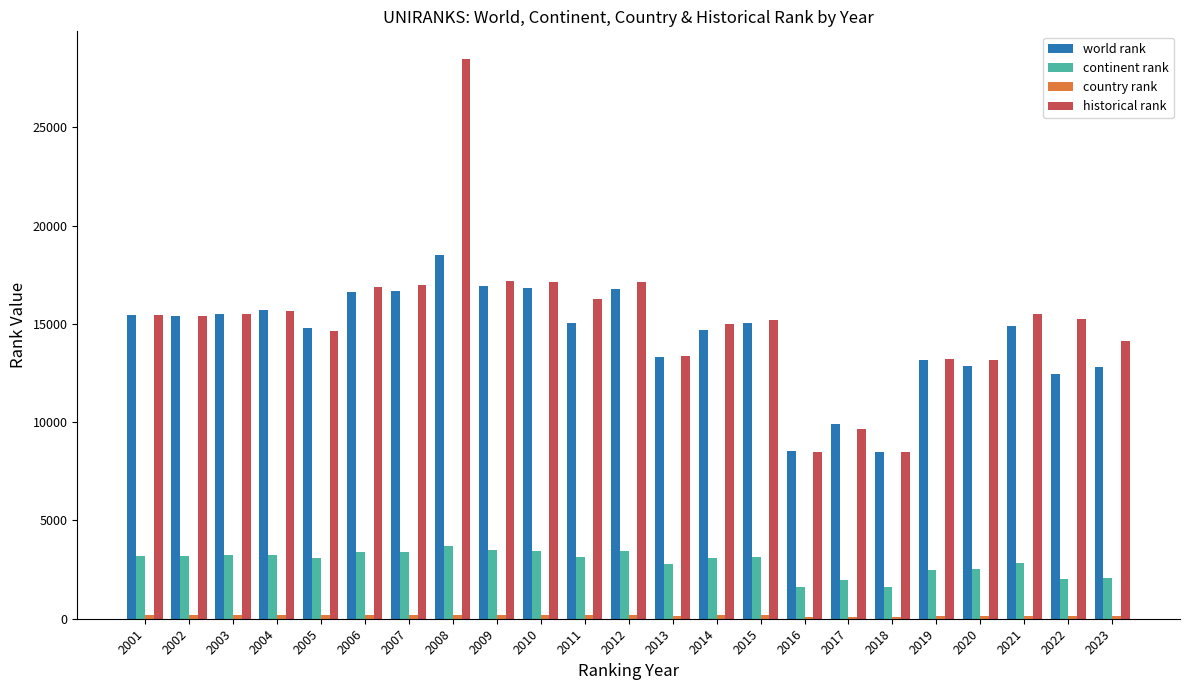

What is the minimum value shown in the chart?

104.0